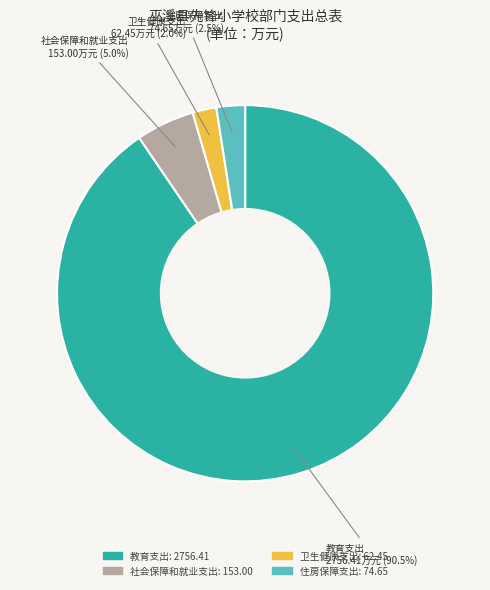

What percentage is NOT represented by 社会保障和就业支出?

95.0%